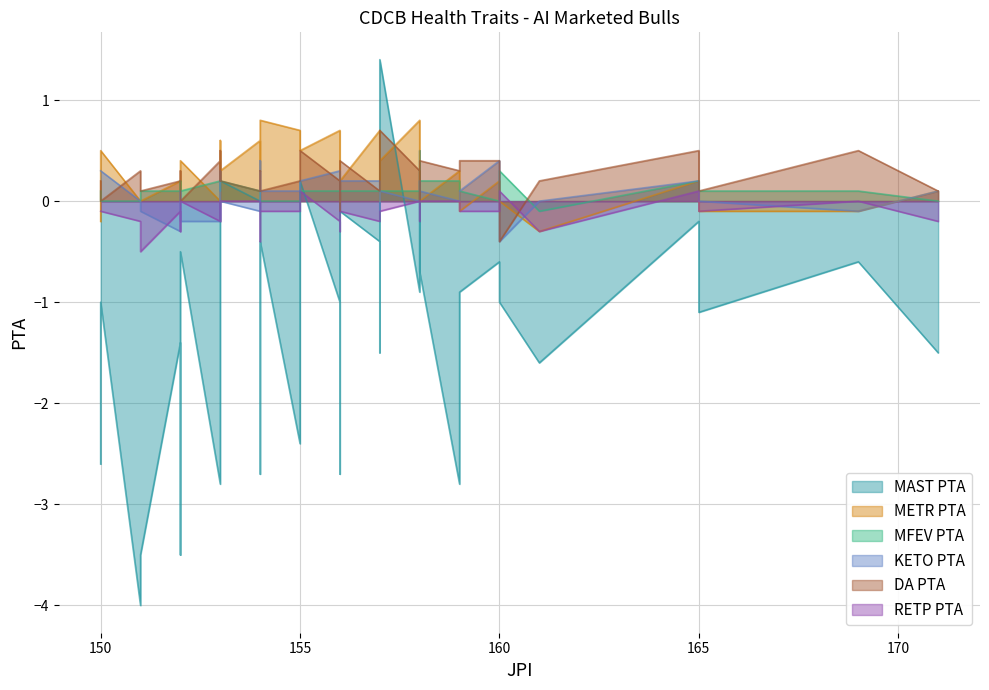

What is the value of the MAST PTA point at the 31st from the left?

-2.7